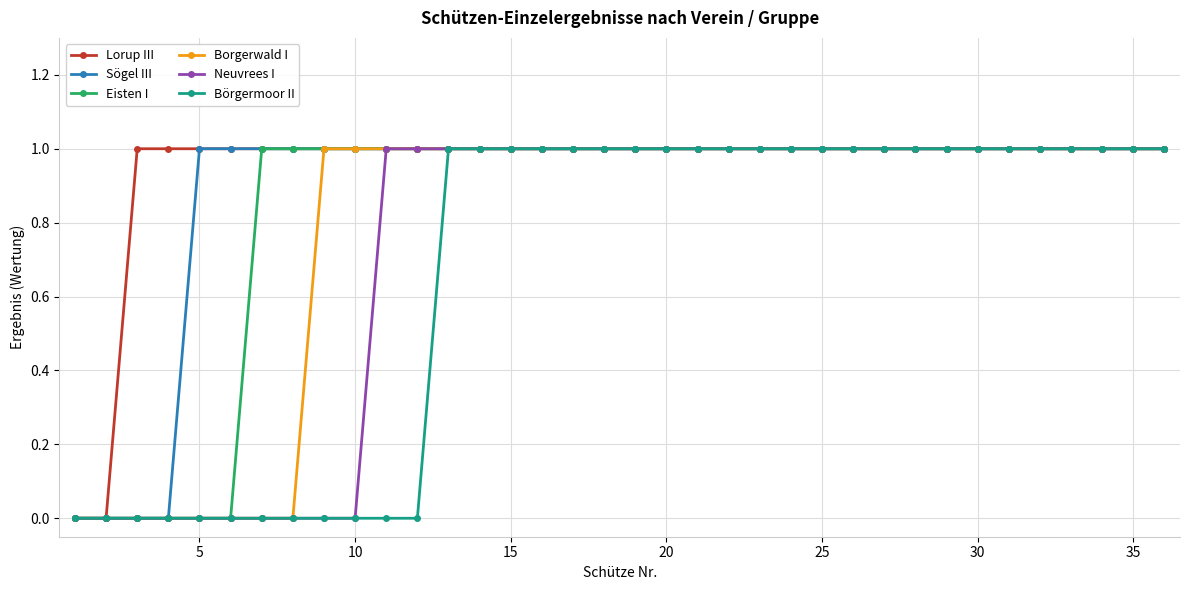

Rank the series by their average value, from highest to lowest.

Lorup III, Sögel III, Eisten I, Borgerwald I, Neuvrees I, Börgermoor II